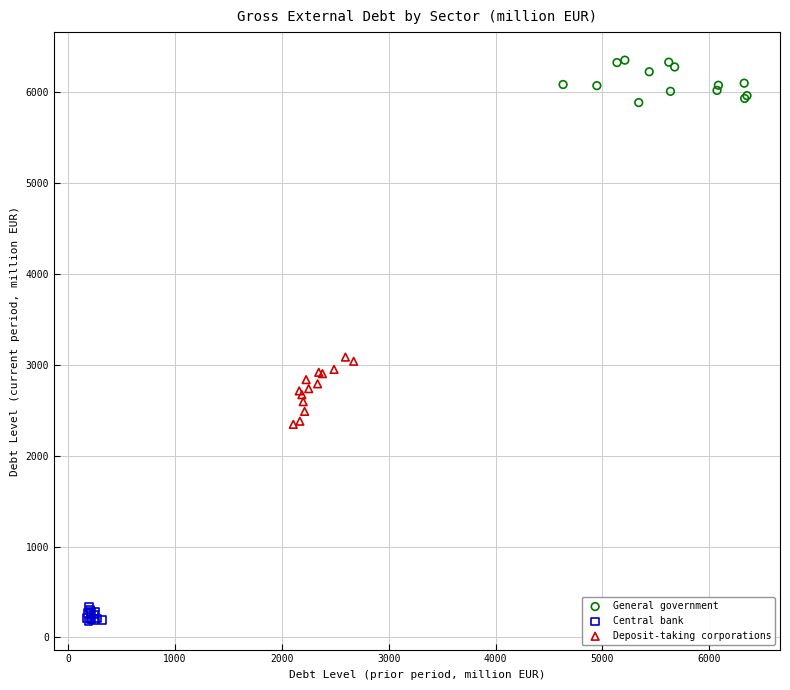

Which series contains the highest Y value?

General government